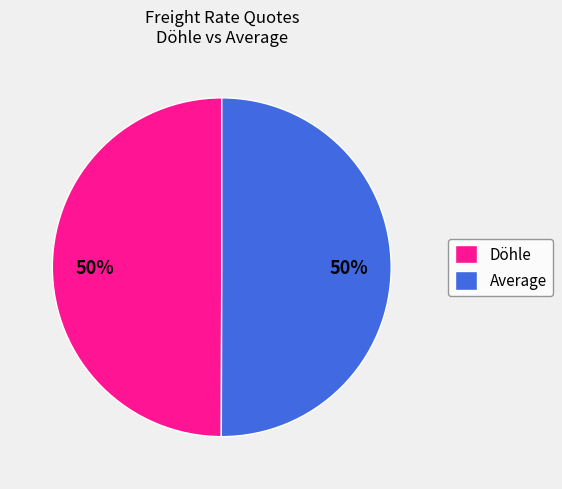

What is the ratio of the value at Average to the value at Döhle?

1.0